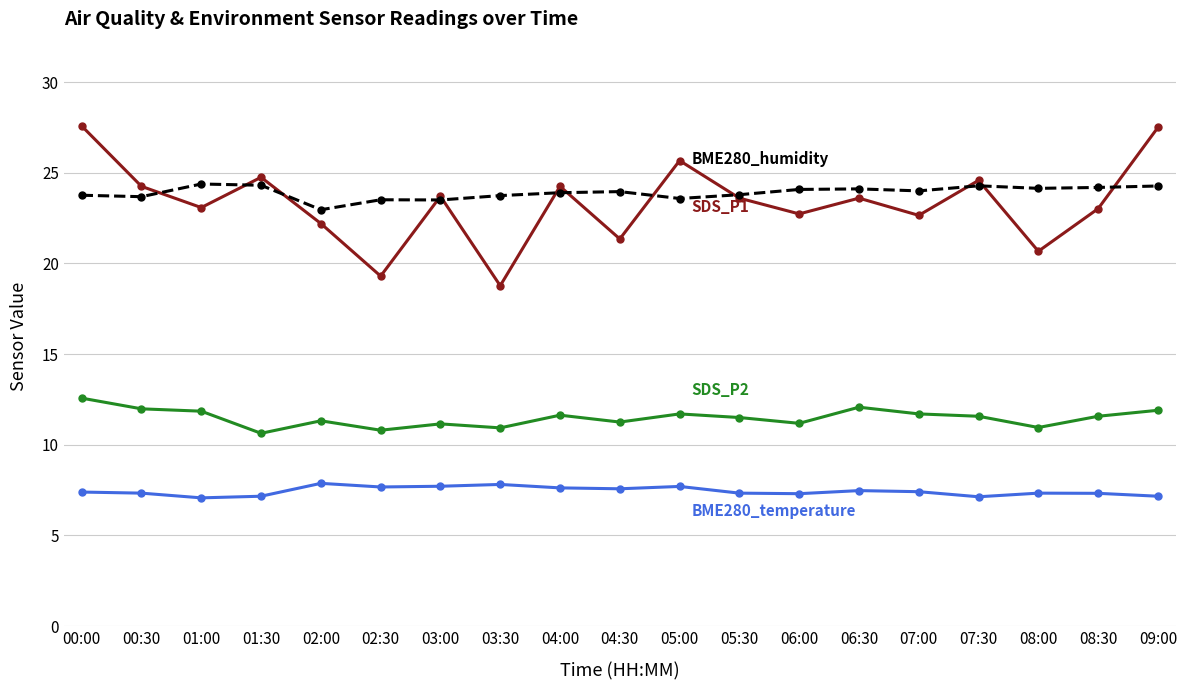

What is the total value across all series at 04:30?

64.1